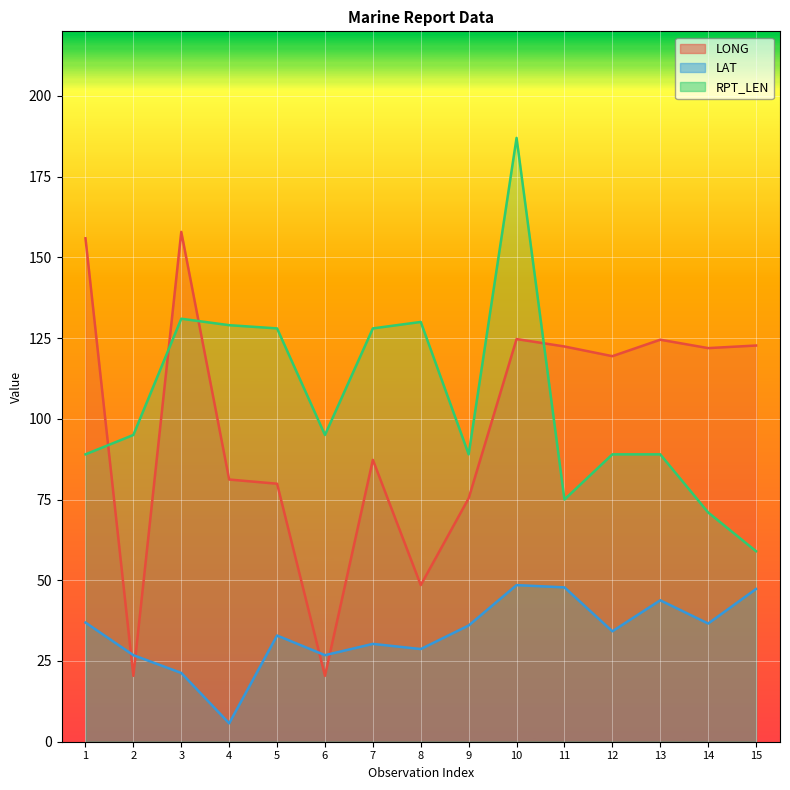

The value of LAT at 13 is 61.2. True or false?

False